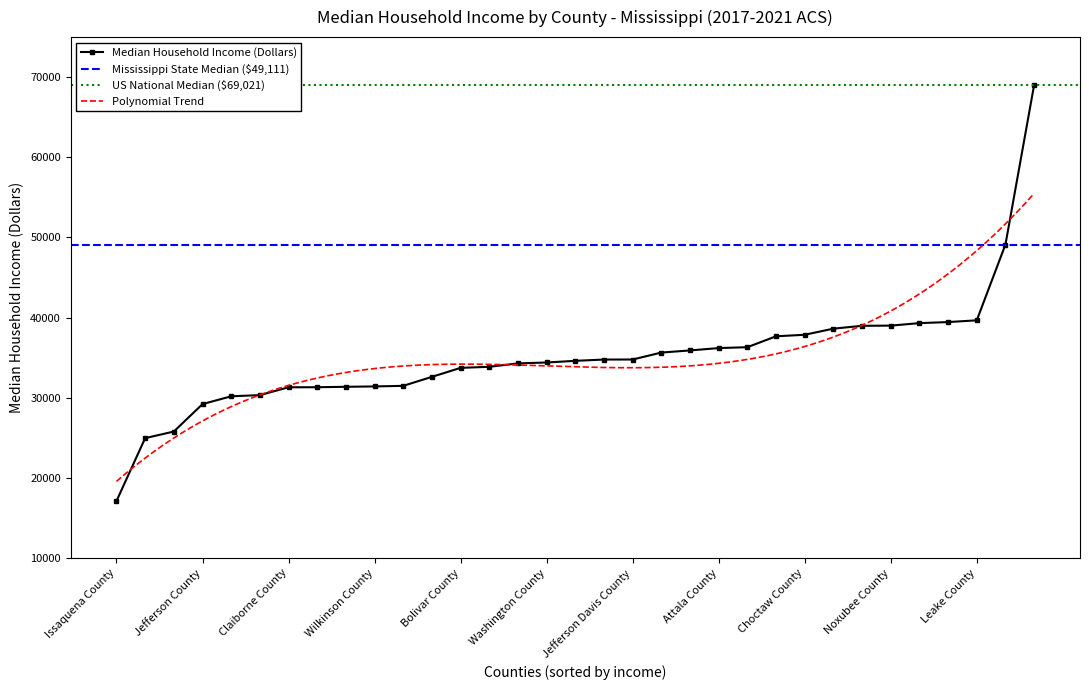

What is the change in value from Leflore County to Marion County?

+4104